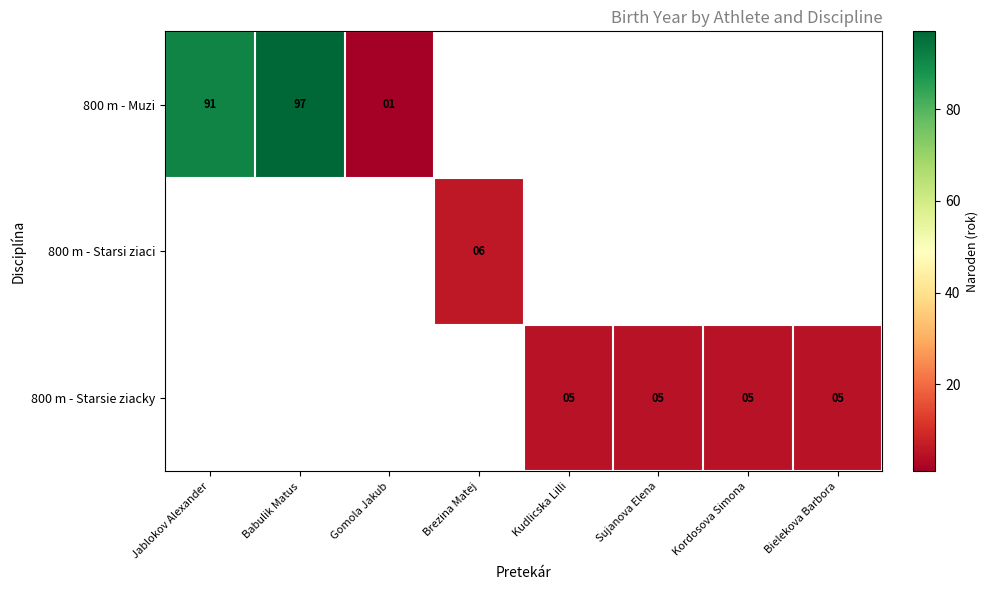

What is the greatest value displayed?

97.0